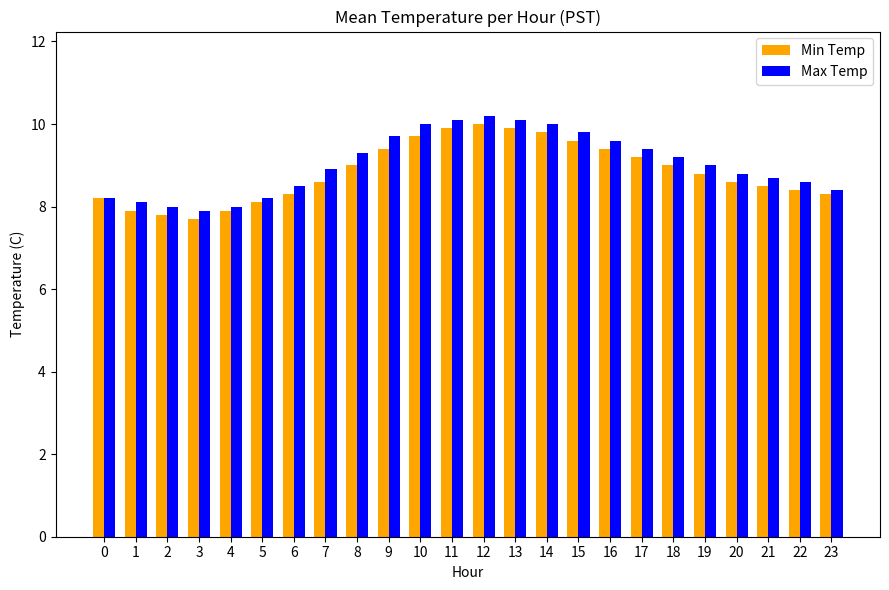

What is the spread (max minus min) of values at 11?

0.2